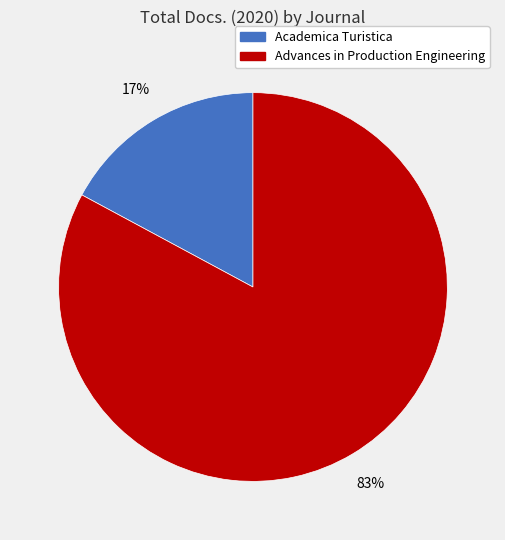

To the nearest percent, what portion does Academica Turistica represent?

17%